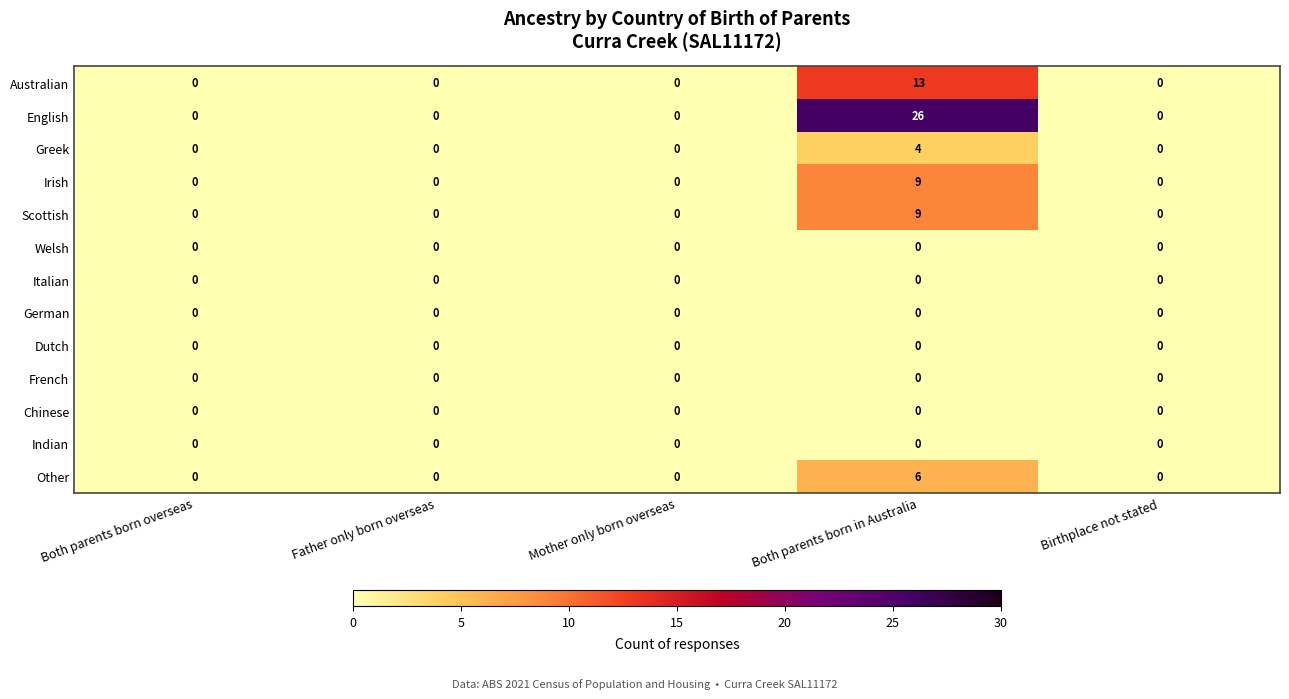

What is the difference between the Australian values at Both parents born in Australia and Birthplace not stated?

13